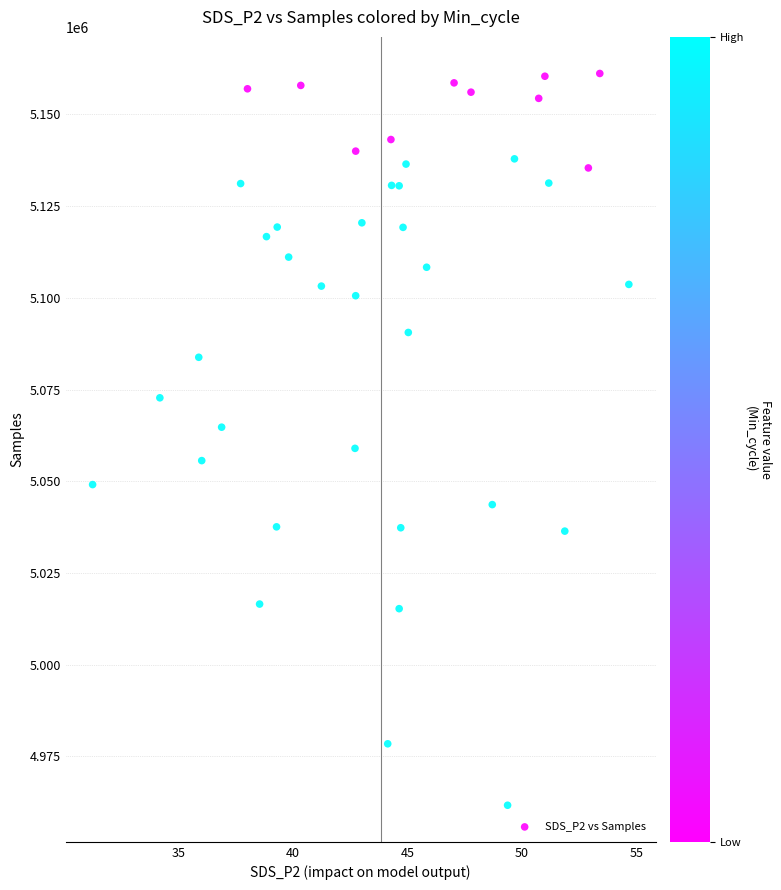

What is the range of Y values (max minus min)?

199480